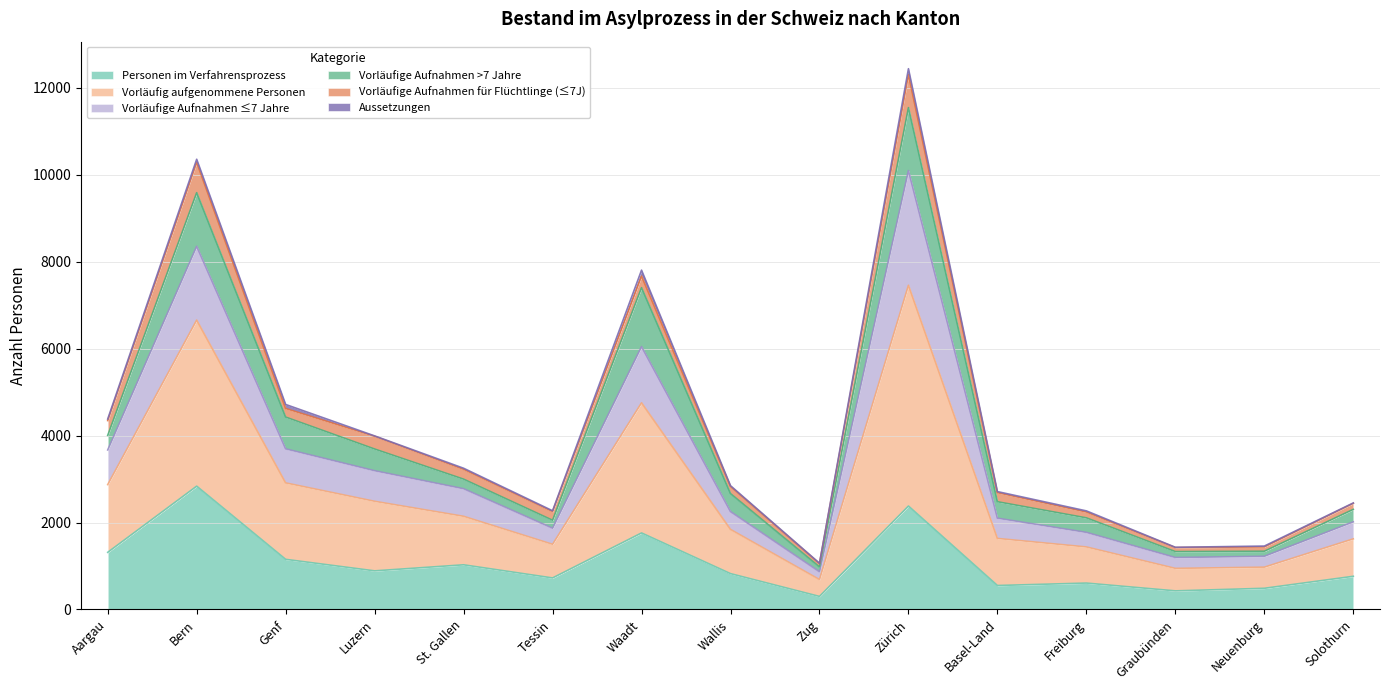

In Vorläufig aufgenommene Personen, how many points are higher than both neighbors (excluding endpoints)?

3